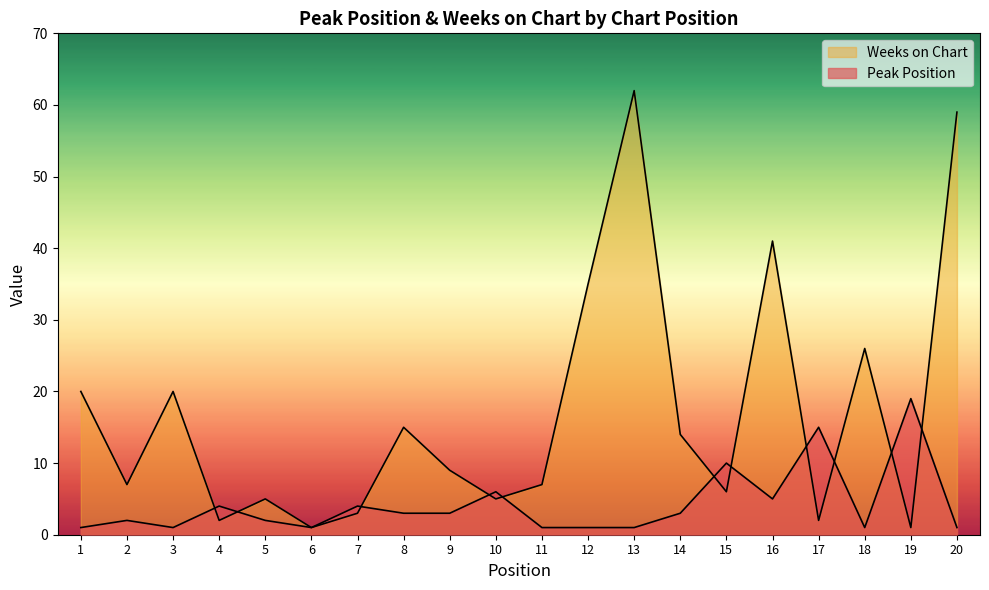

What is the sum of all Weeks on Chart values?

340